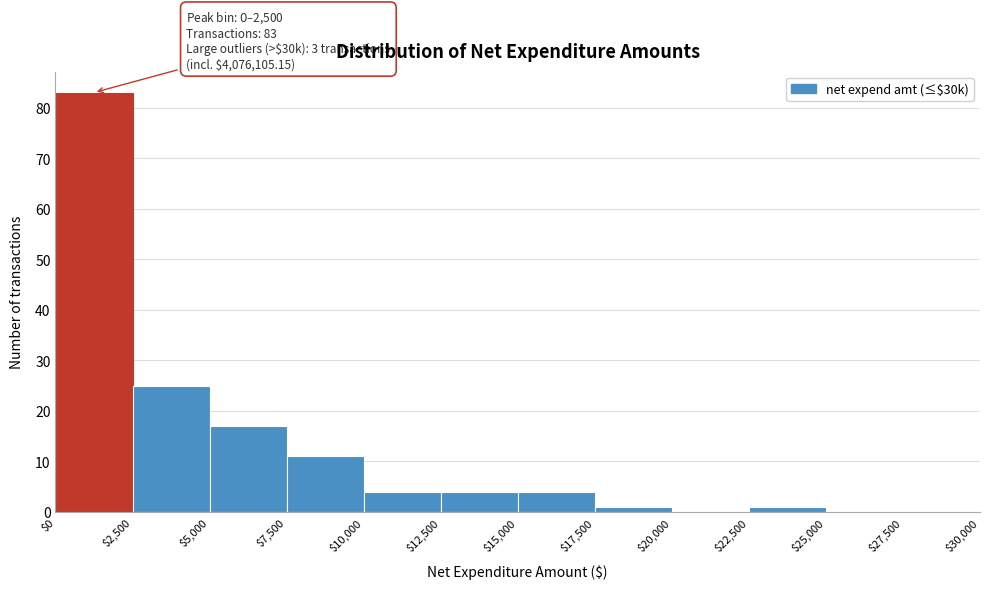

Which range on the x-axis has the tallest bar?

$0 to $2,500